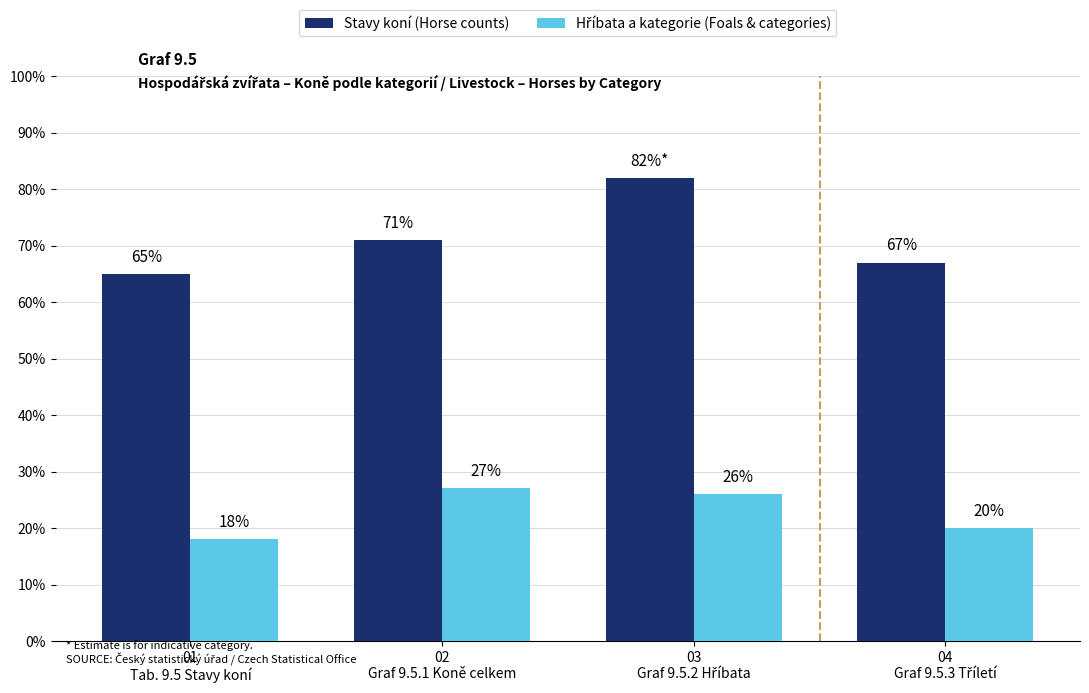

Which series has the widest spread of values?

Stavy koní (Horse counts)